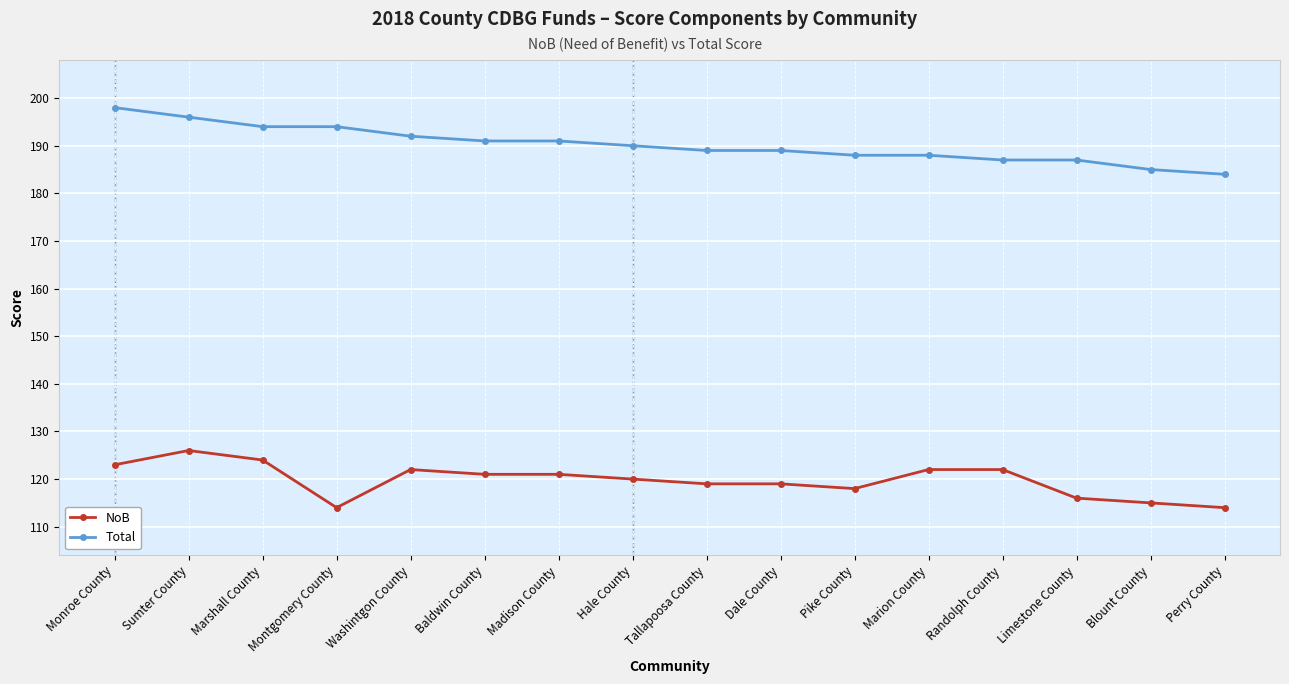

Where does the Total series first go above 190?

Monroe County